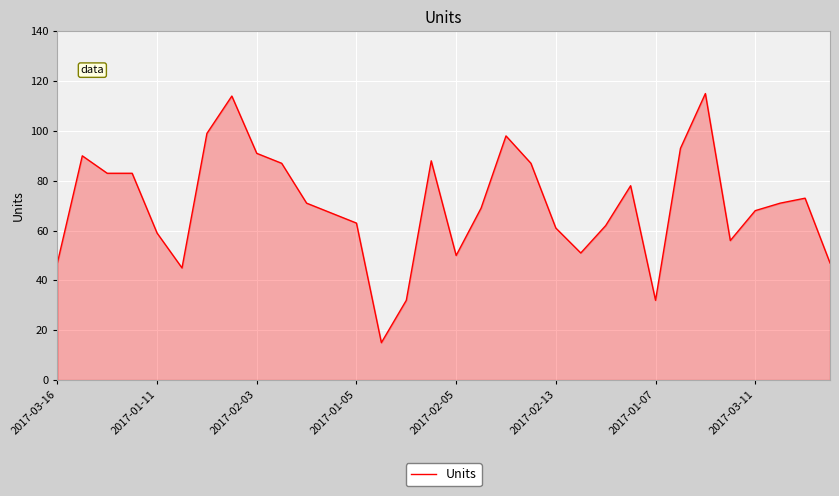

What is the greatest value displayed?

115